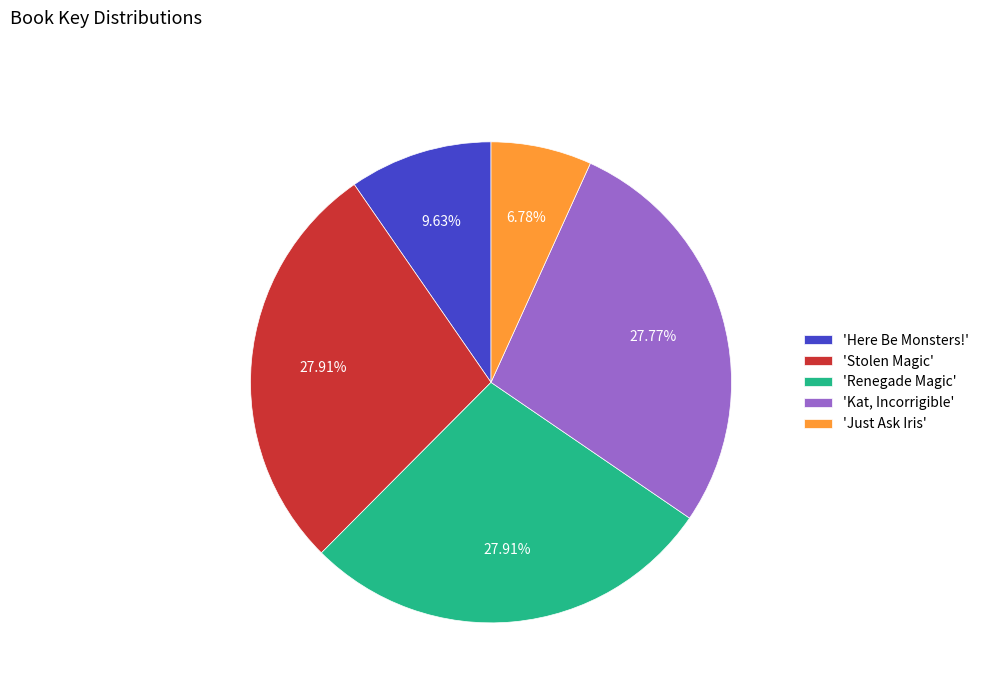

Is 'Kat, Incorrigible' the majority of the pie?

No